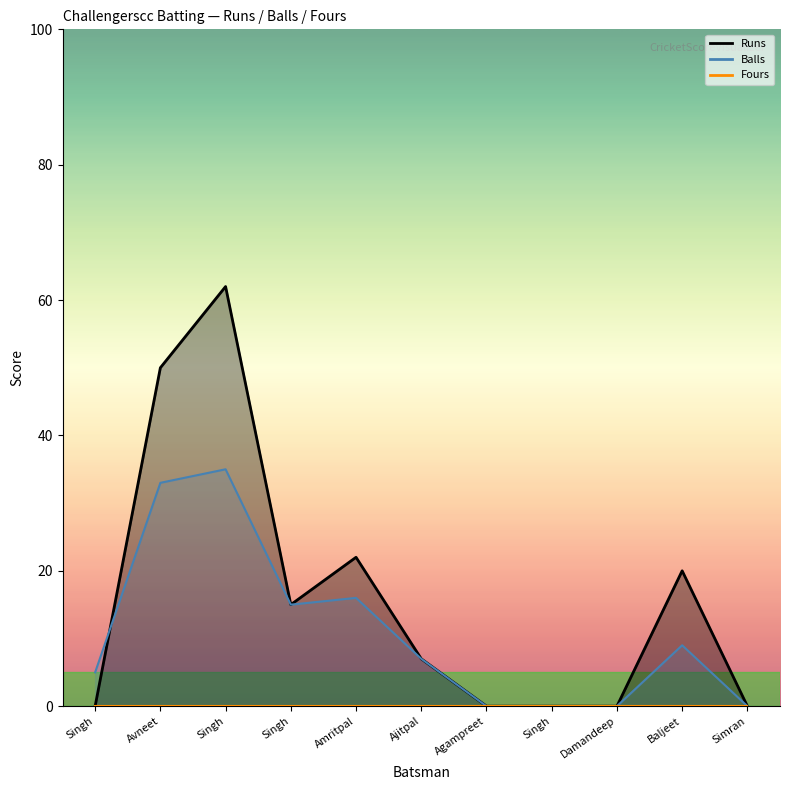

Is it true that Runs equals 62 at Singh?

True